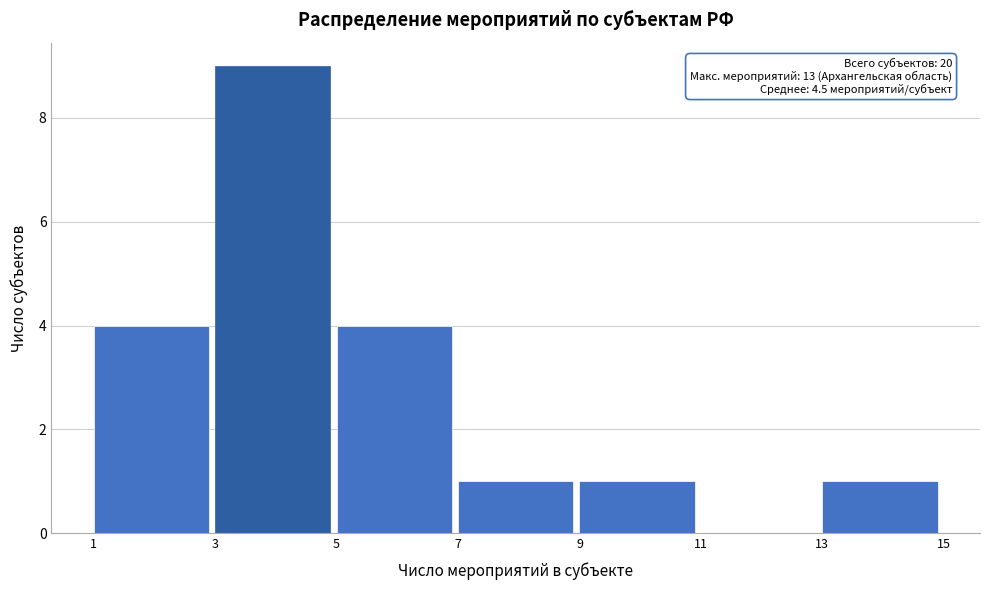

Over which range of the x-axis is the bar tallest?

3 to 5